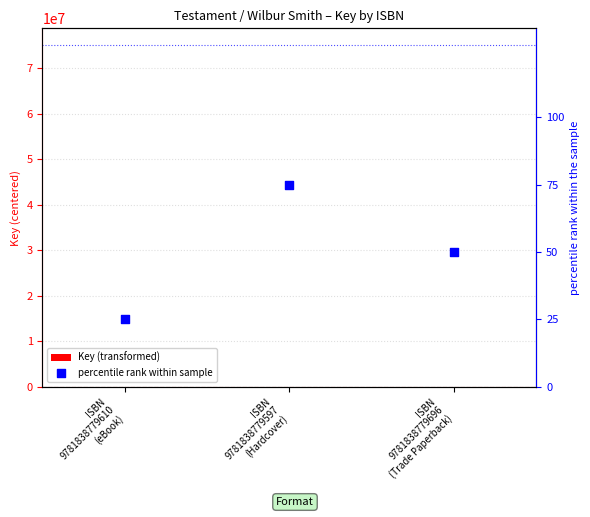

At which category is the sum across all series the highest?

ISBN
9781838779597
(Hardcover)